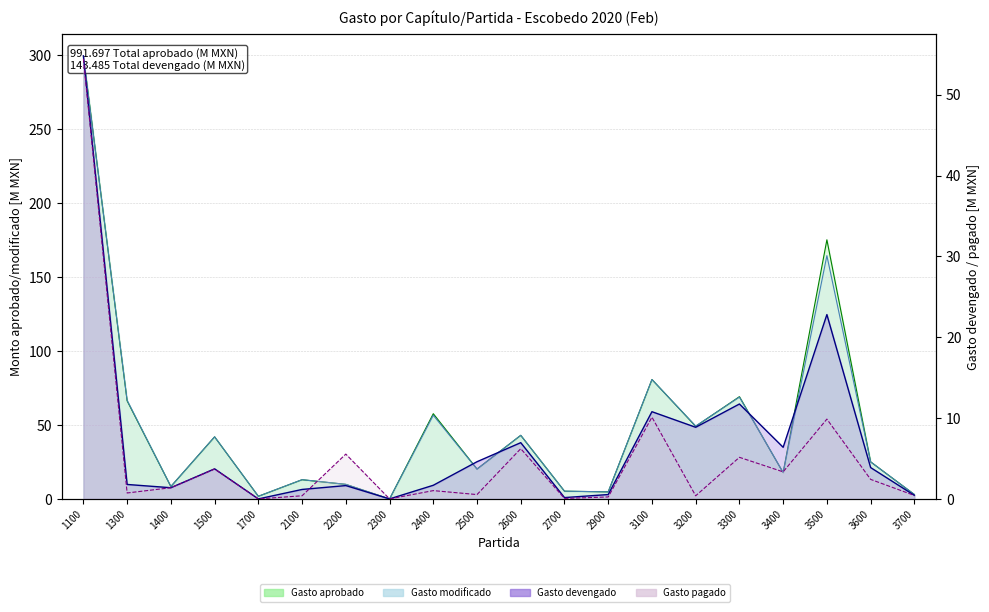

What is the maximum value for Gasto modificado?

299.1